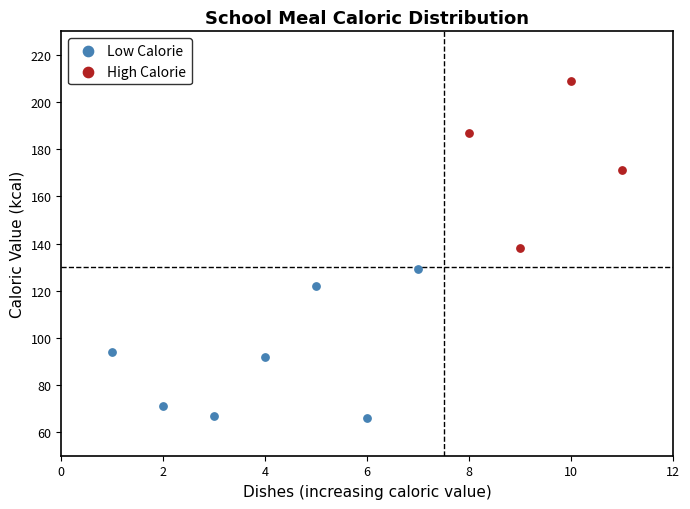

Which series reaches the minimum Y coordinate?

Low Calorie